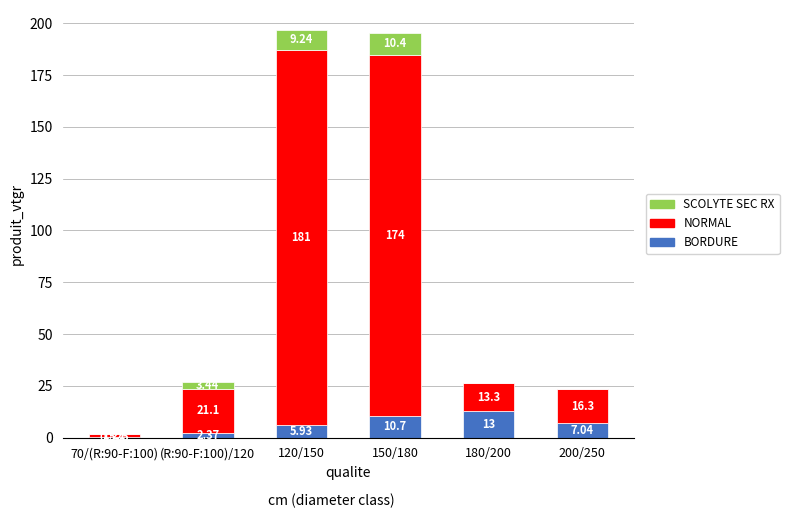

What is the difference between the maximum and minimum values in the NORMAL series?

180.2